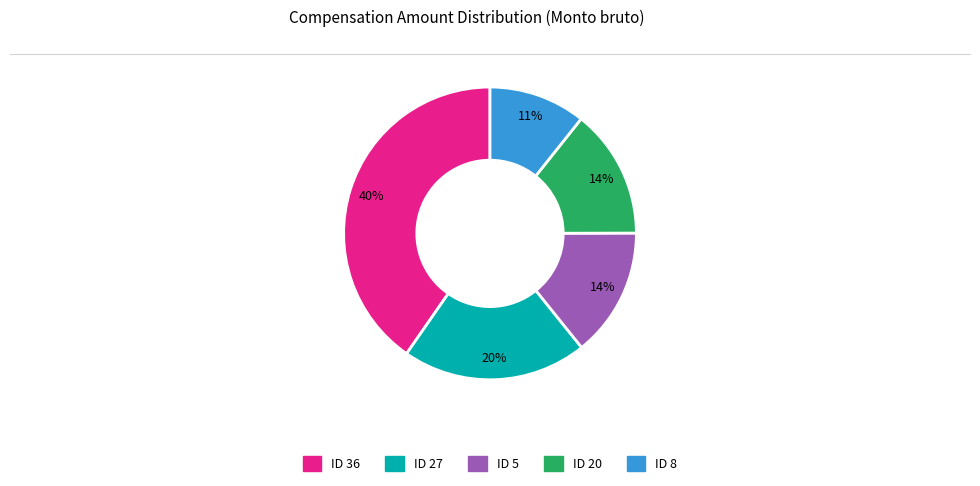

To the nearest percent, what is the average slice percentage?

20%